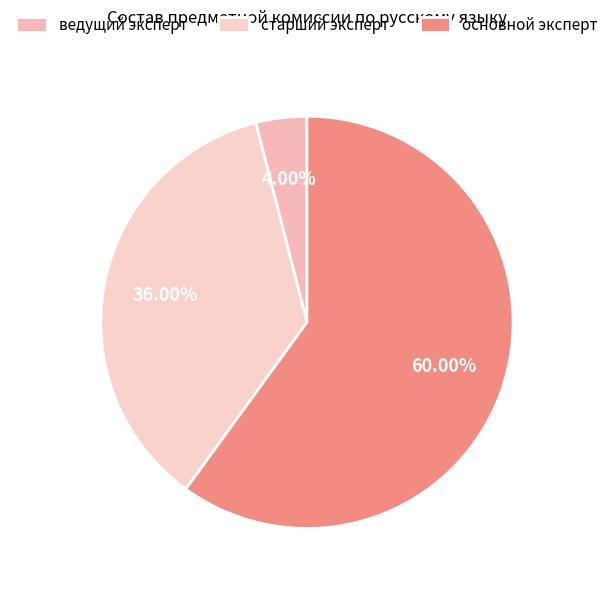

Which category accounts for the majority?

основной эксперт